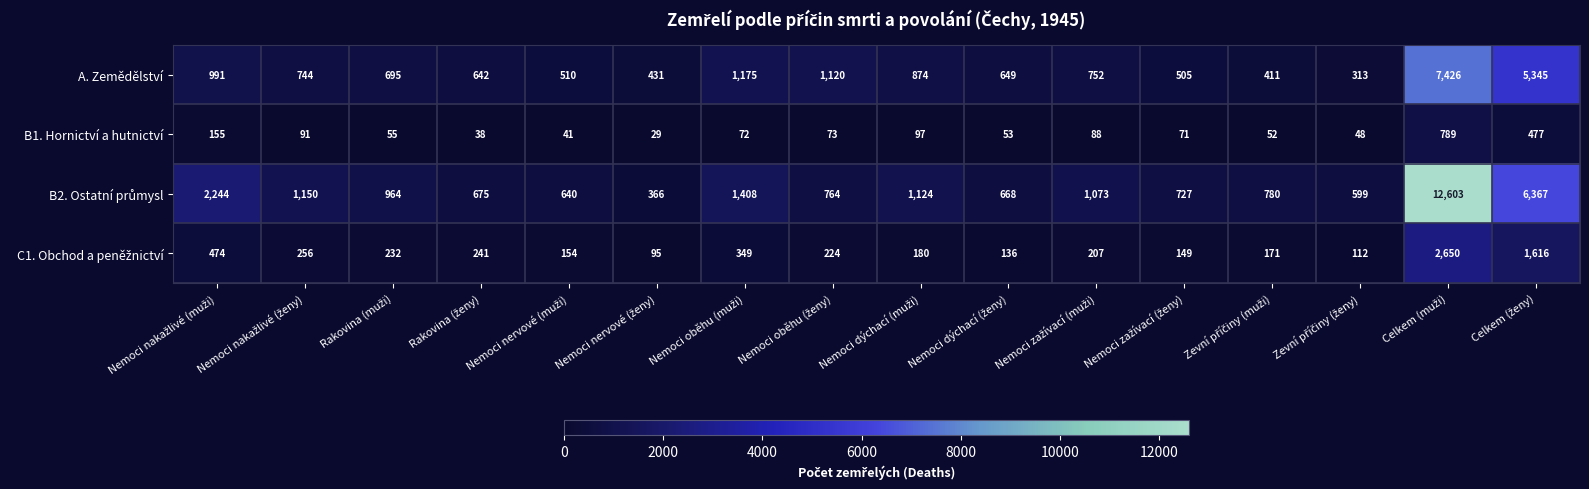

Count the number of categories in the chart.

16